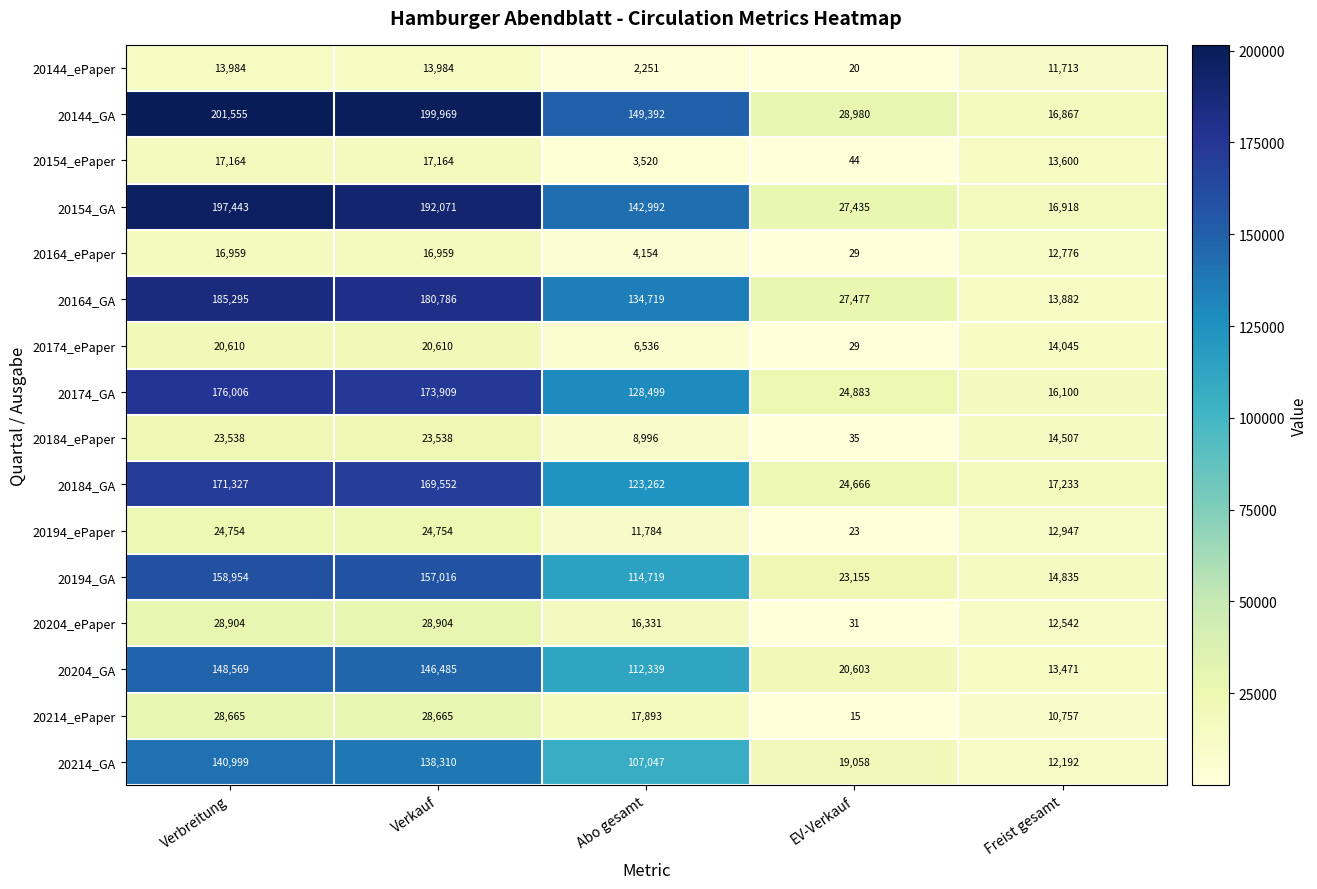

What is the total value across all series at Verbreitung?

1554726